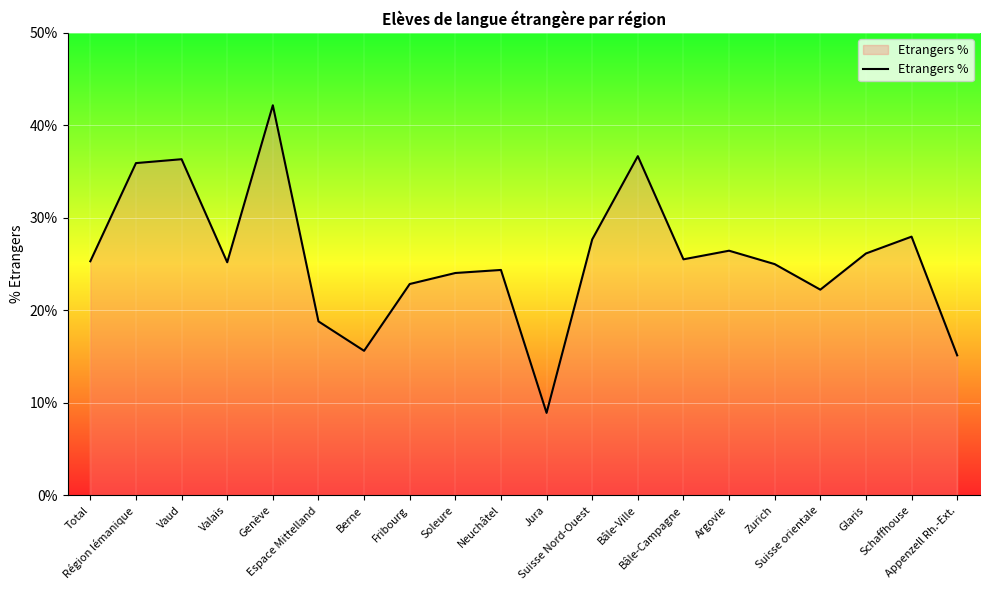

What is the minimum value shown in the chart?

8.9